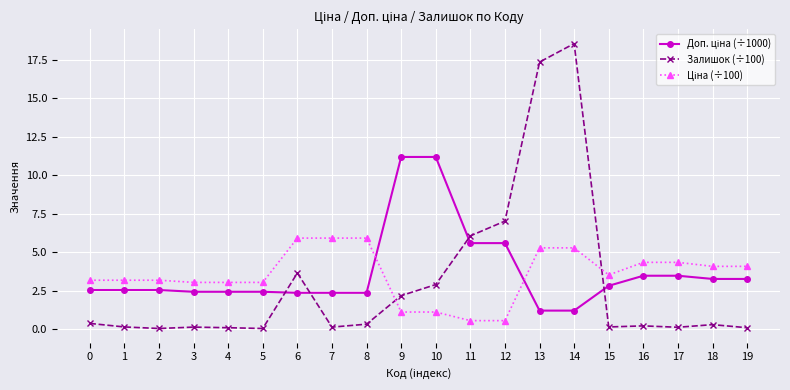

Which series has the widest spread of values?

Залишок (÷100)